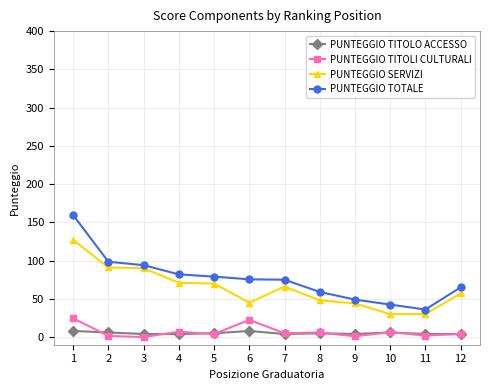

Read the PUNTEGGIO TITOLI CULTURALI value at 11.

2.0